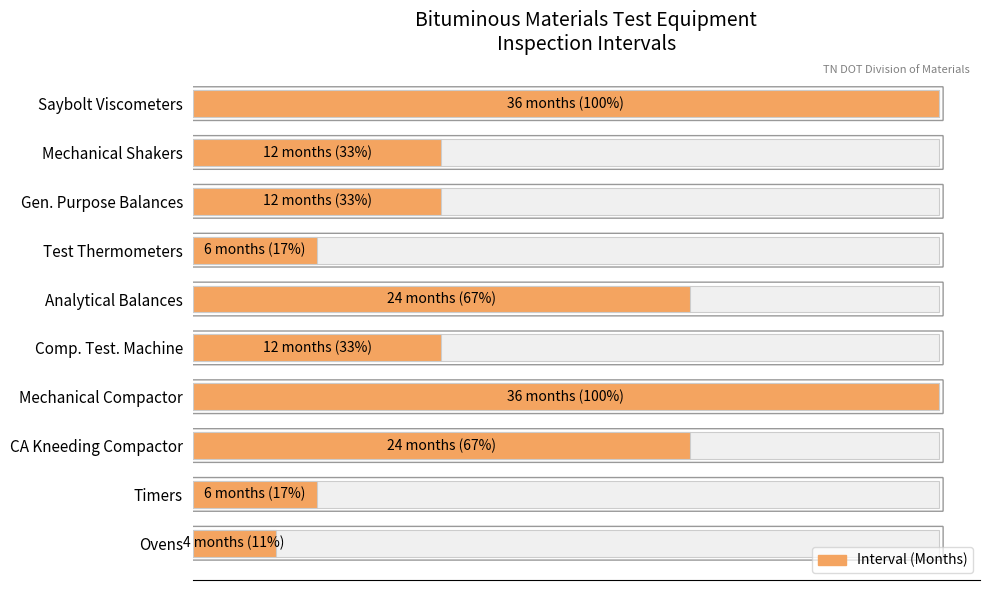

How many values exceed 12?

4